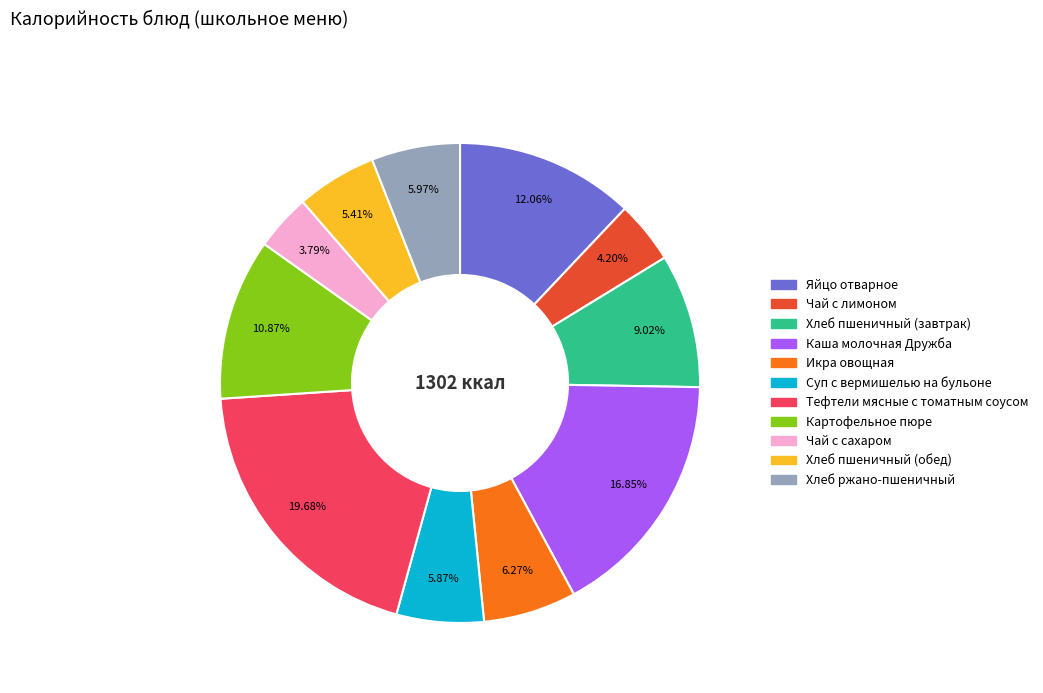

Count the number of slices in the pie.

11